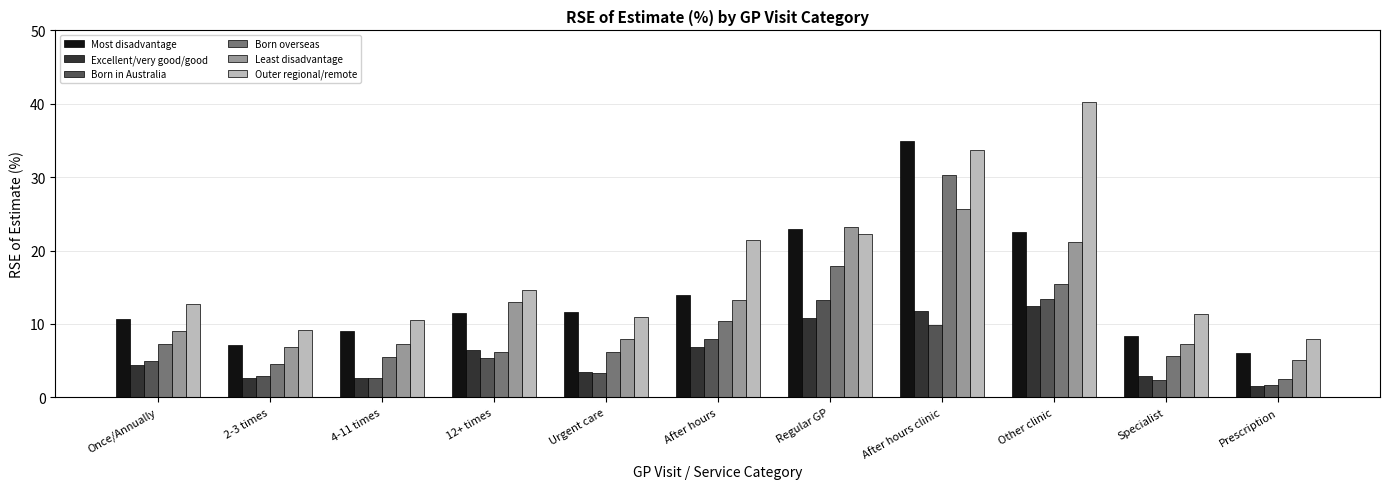

What is the value of the Most disadvantage bar at the 9th from the left?

22.5